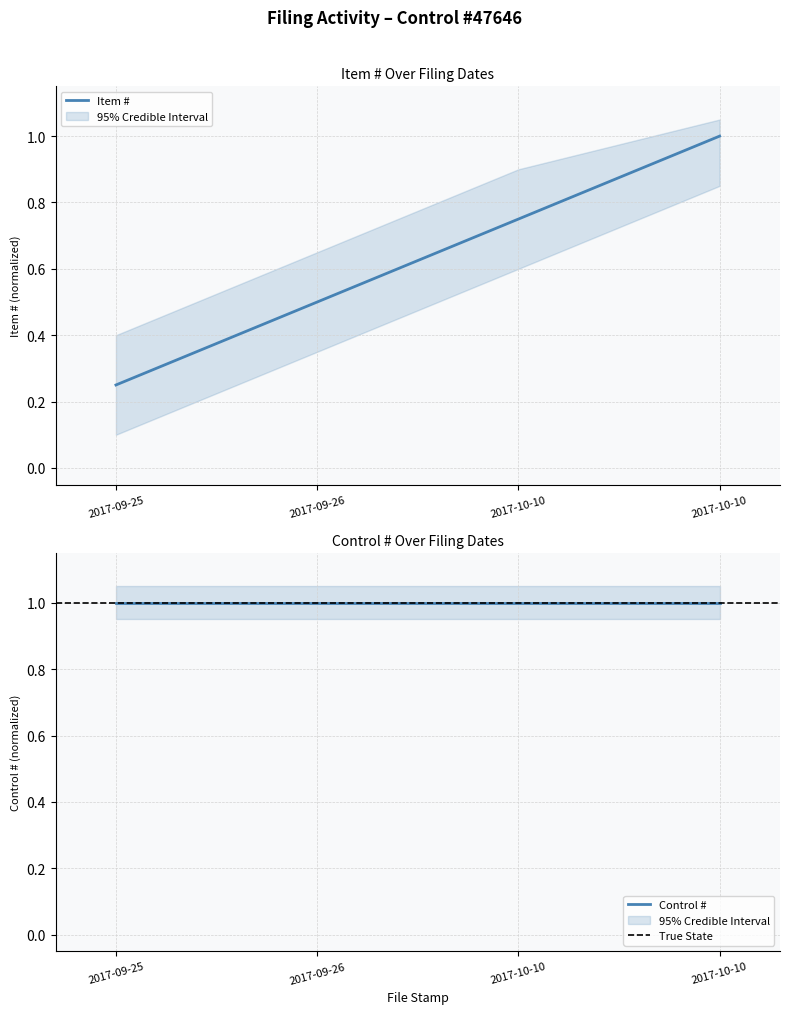

True or false: there are more than 0 points higher than both neighbors.

False